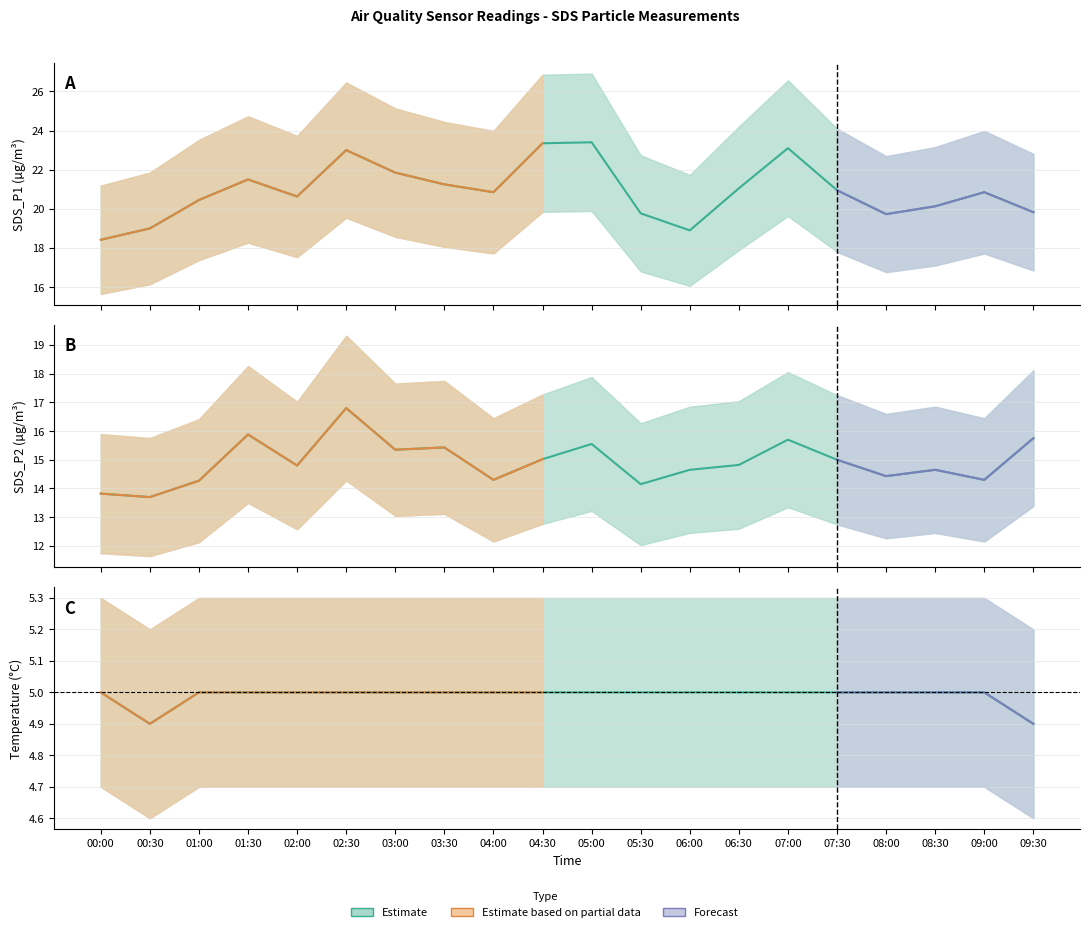

True or false: SDS_P2 and SDS_P1 intersect in this chart.

False